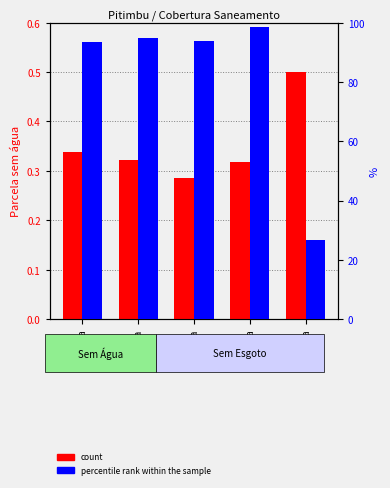

What are all the series names shown in the legend?

count, percentile rank within the sample